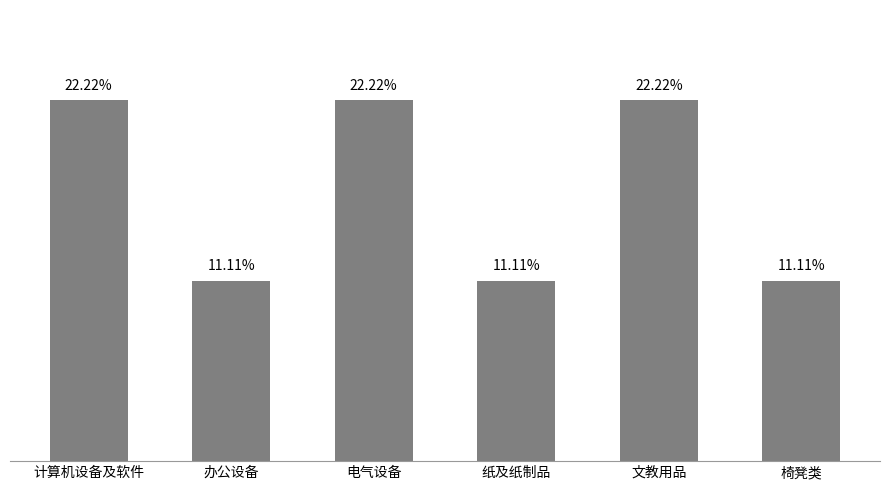

List the labels in order of value, smallest first.

办公设备, 纸及纸制品, 椅凳类, 计算机设备及软件, 电气设备, 文教用品